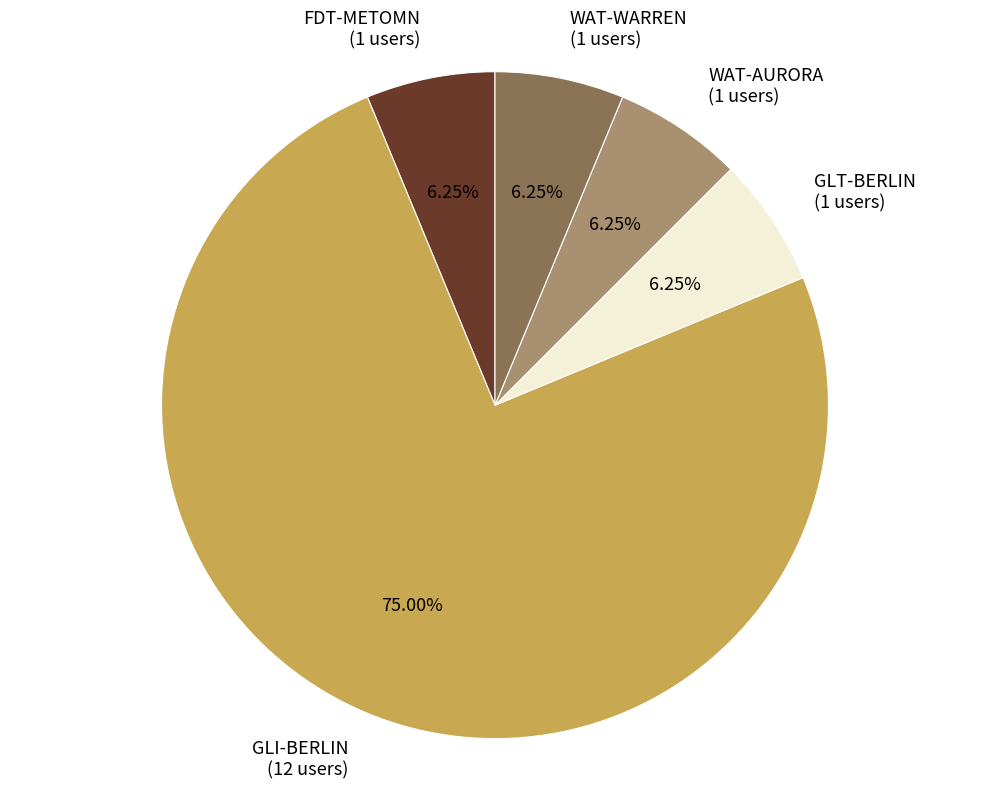

Does GLT-BERLIN represent more than half of the total?

No